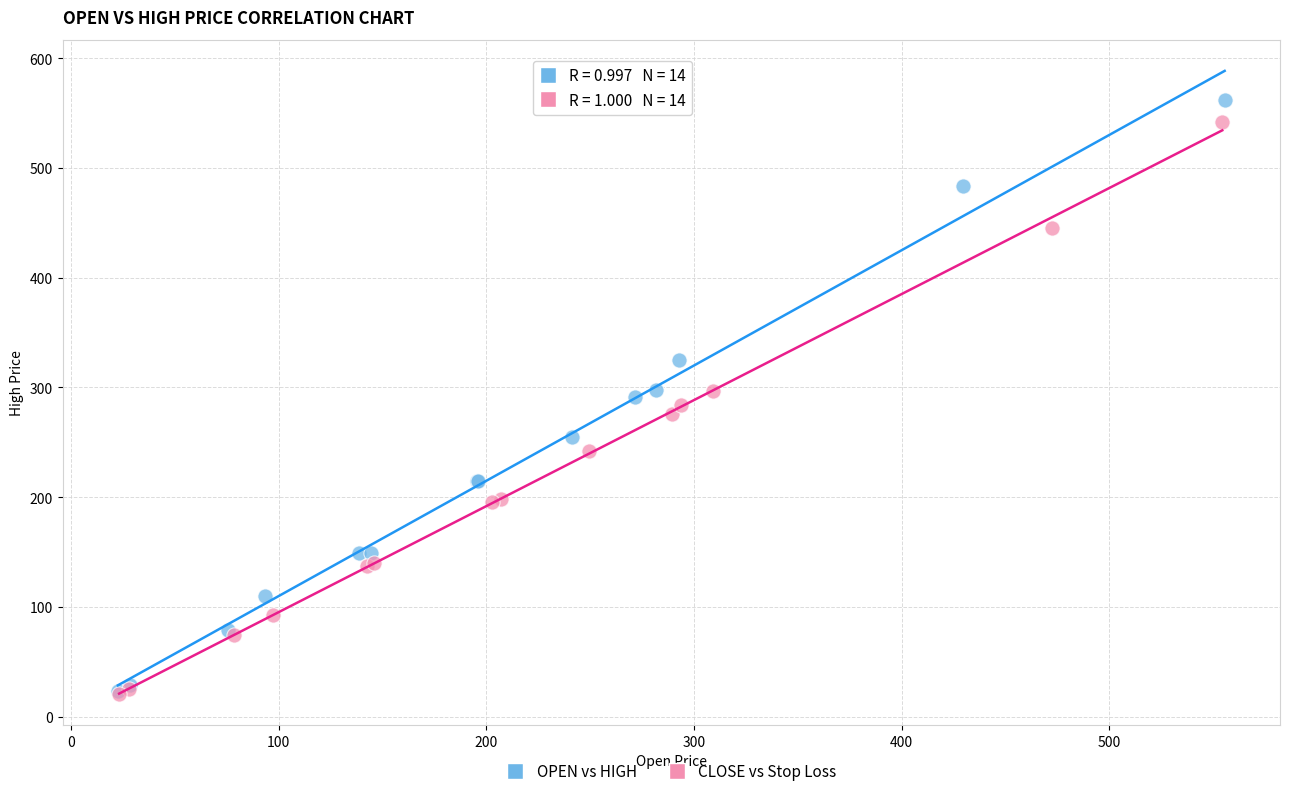

Which series has the largest Y range (max minus min)?

OPEN vs HIGH